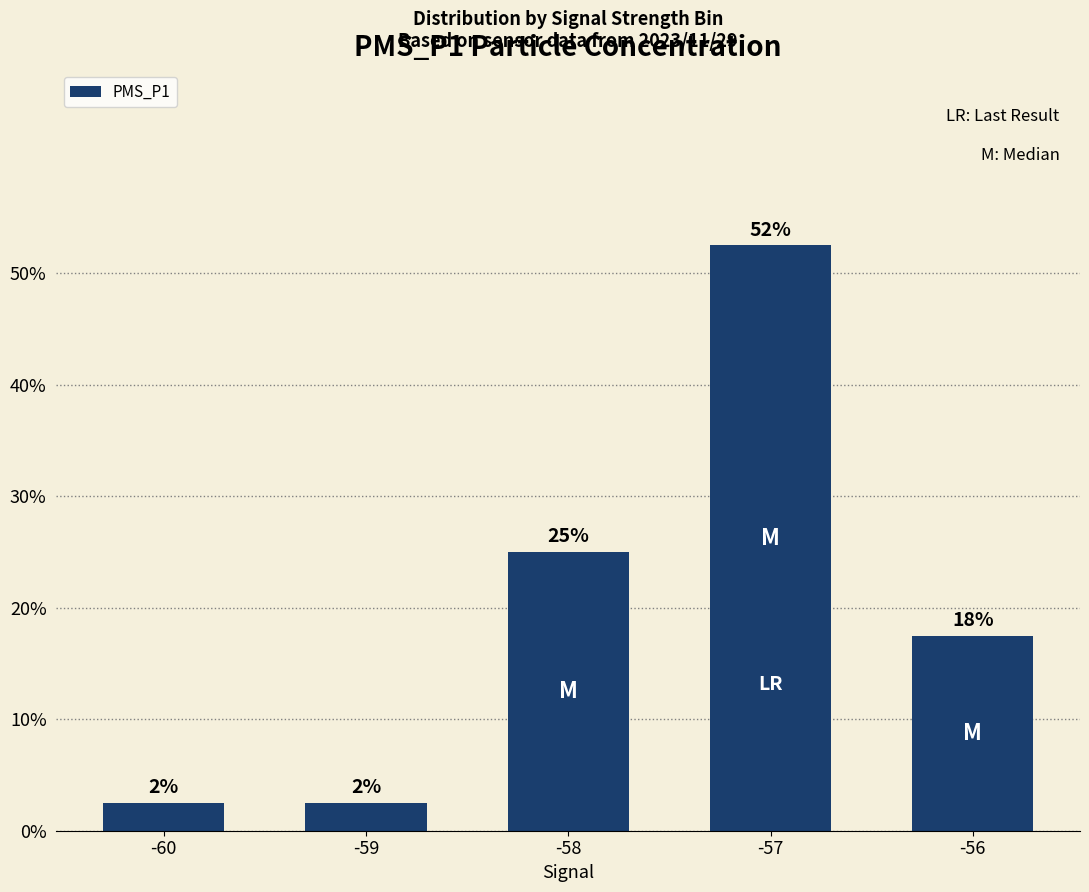

At which category does the chart reach its minimum across all series?

-60